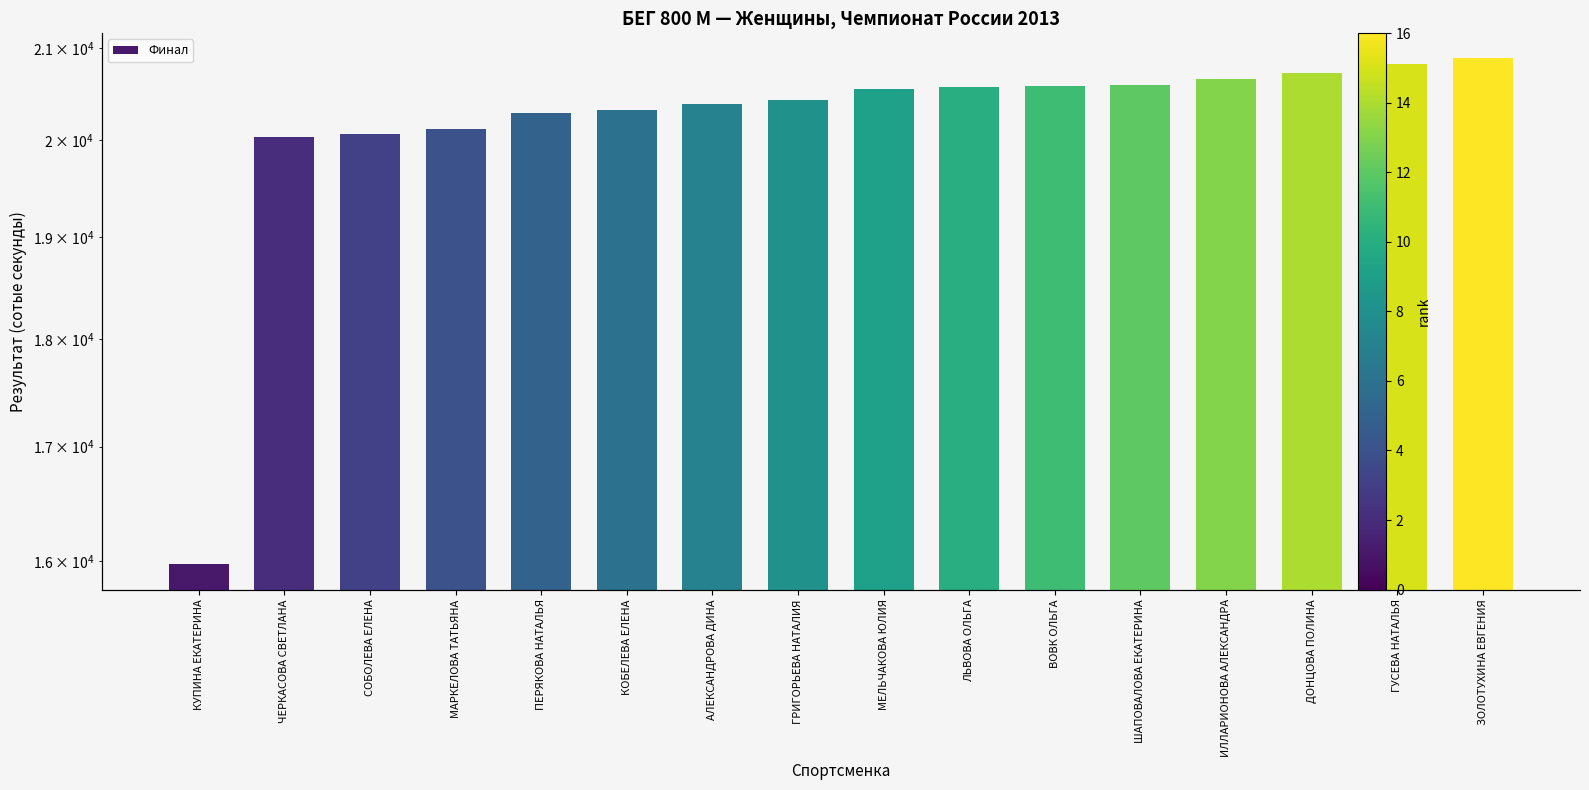

What is the greatest value displayed?

20887